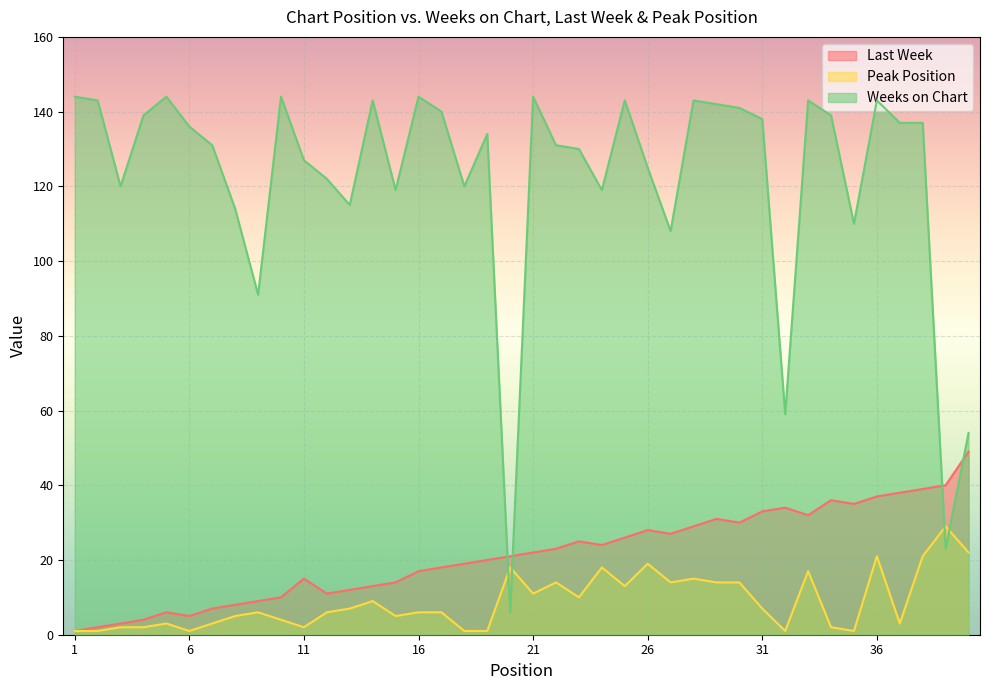

What is the value of the Weeks on Chart point at the 6th from the left?

136